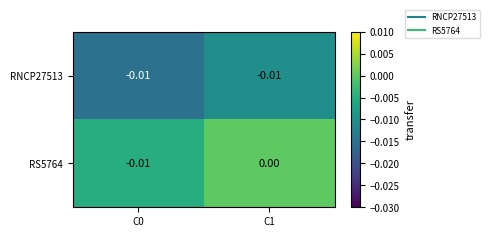

Is the value of RNCP27513 at C1 greater than the value of RS5764 at C1?

No